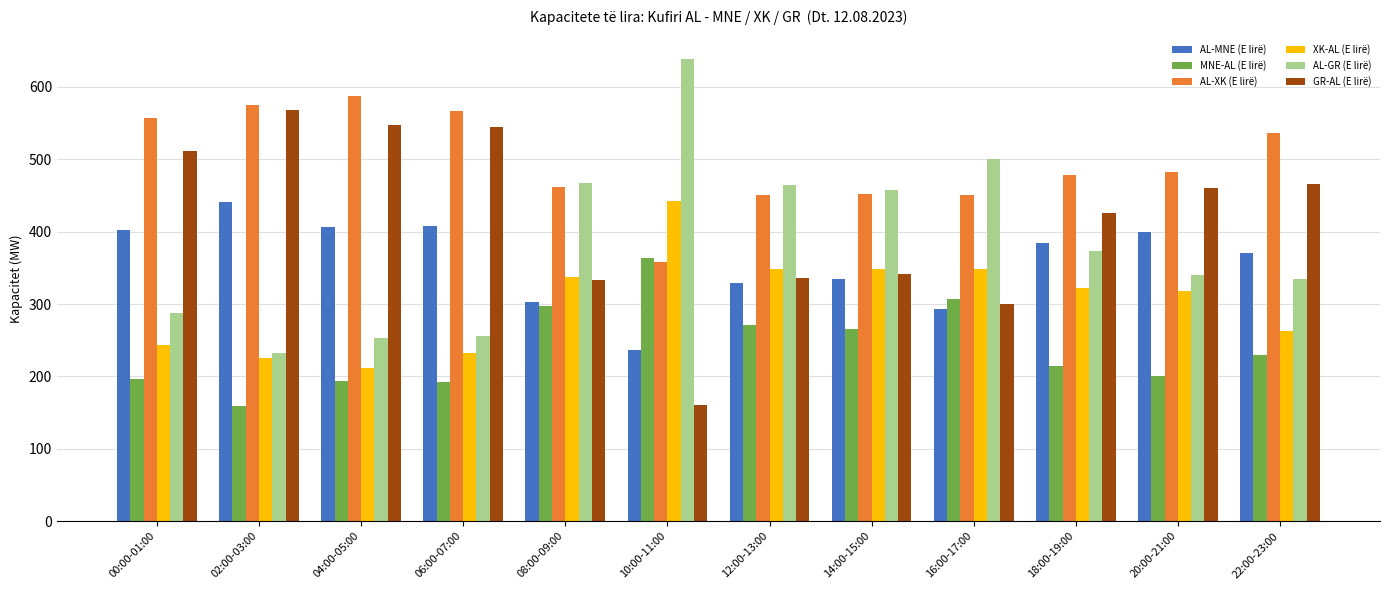

What is the difference between the highest and lowest values at 00:00-01:00?

360